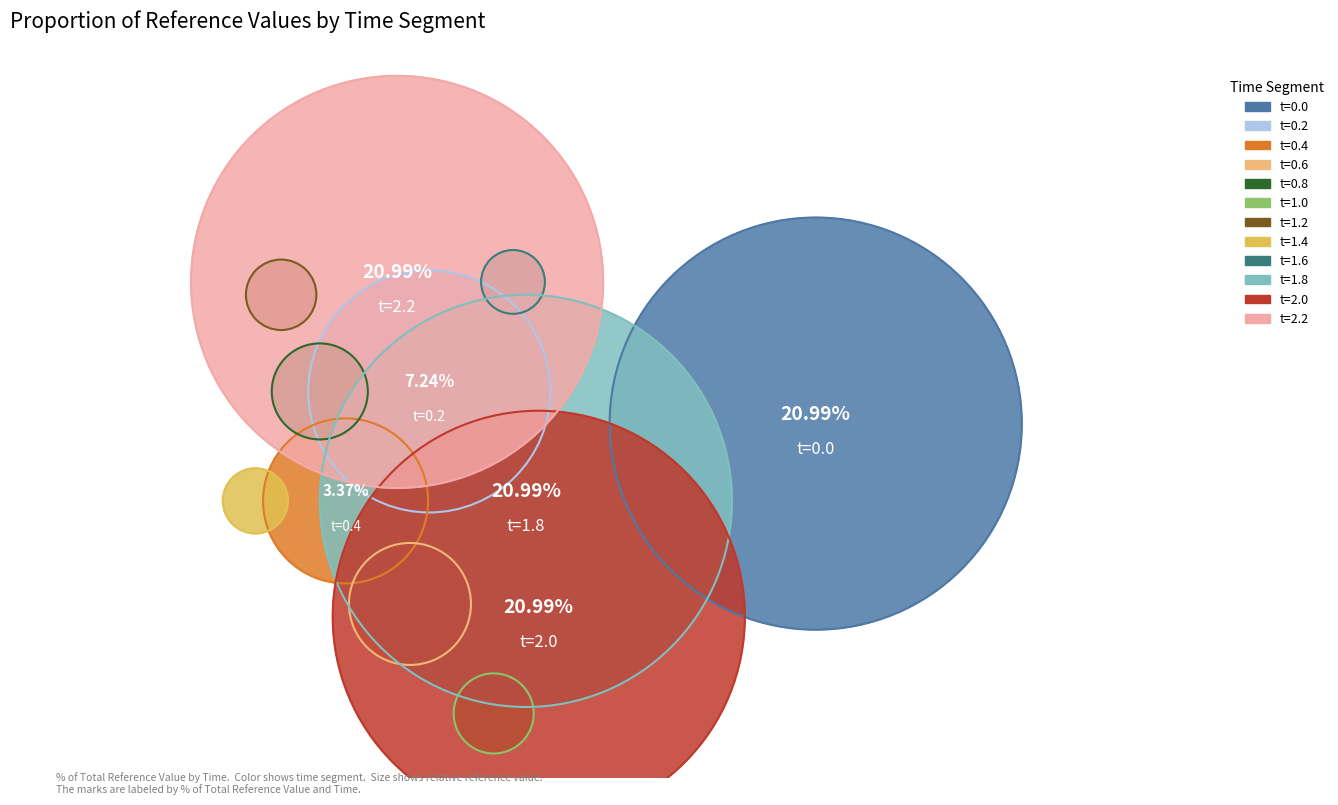

To the nearest percent, what percentage of the pie is 2.0?

21%